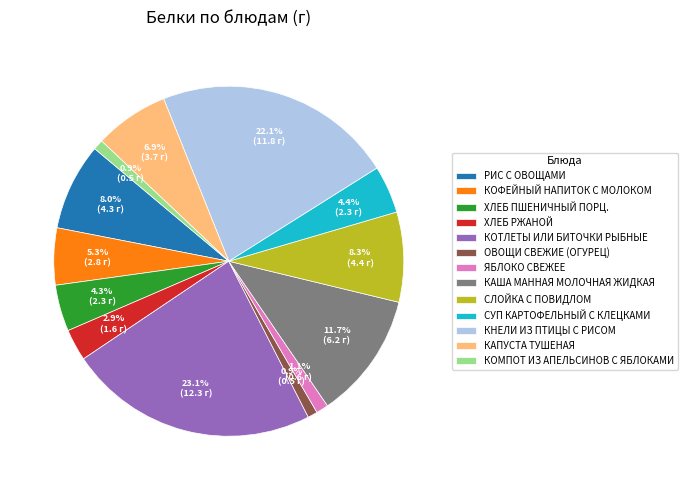

Do КАПУСТА ТУШЕНАЯ and КОМПОТ ИЗ АПЕЛЬСИНОВ С ЯБЛОКАМИ together represent more than half of the pie?

No